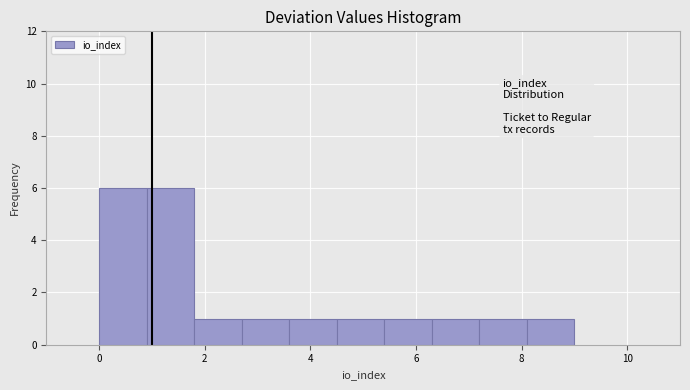

How tall is the bar that spans 0.0 to 0.9 on the x-axis? Neither the bar edges nor the heights are printed on the chart, so give them approximately, as read against the axes.

6